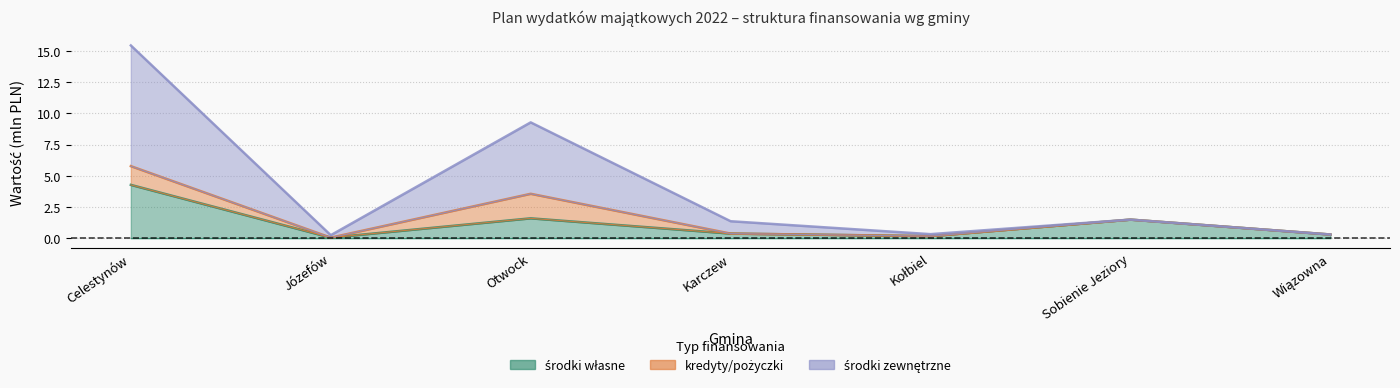

What is the maximum value shown in the chart?

15.4